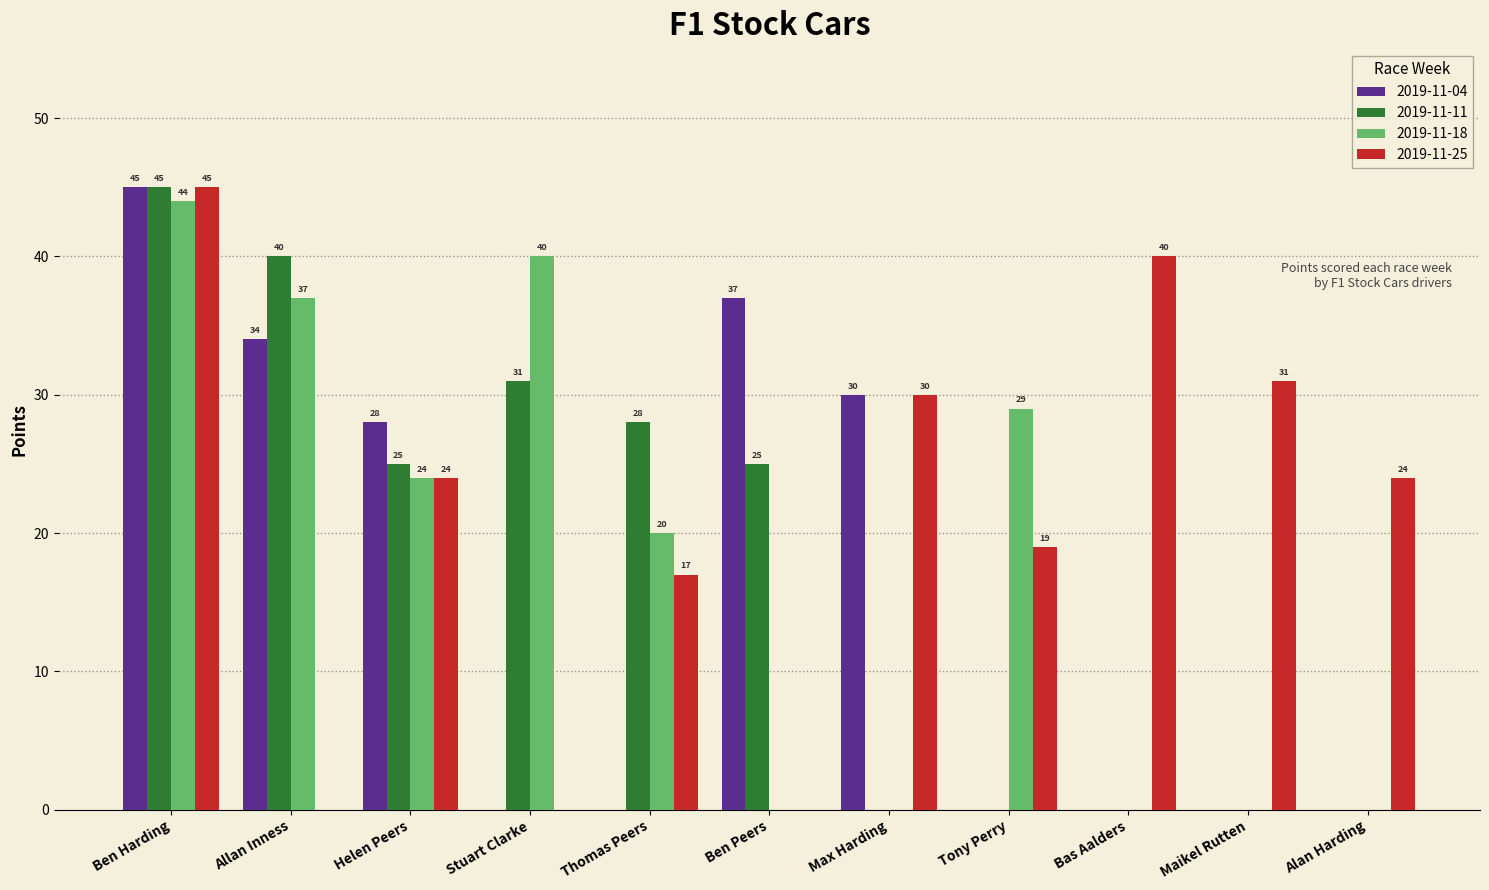

Which series changed the most between Stuart Clarke and Maikel Rutten?

2019-11-18